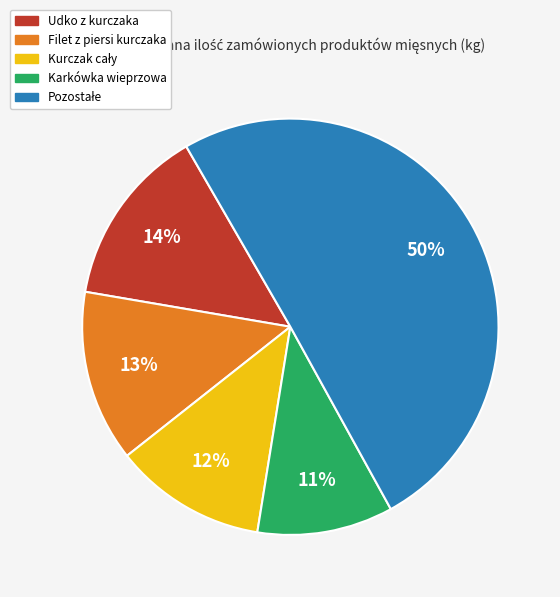

To the nearest percent, what is the average slice percentage?

20%